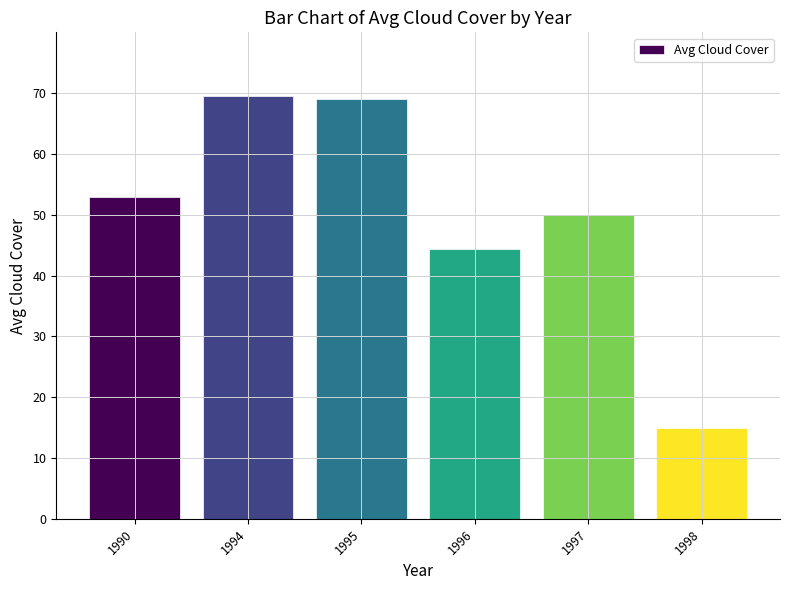

What is the difference between the second highest and minimum values?

54.0